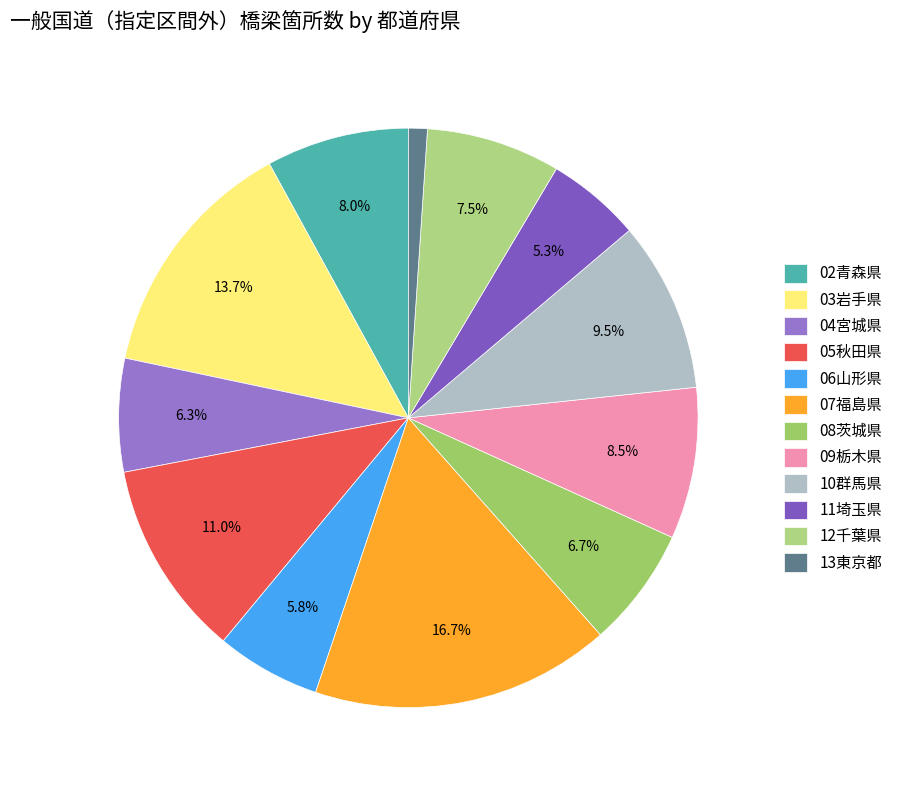

Approximately how many times larger is the value at 09栃木県 compared to 04宮城県?

1.3